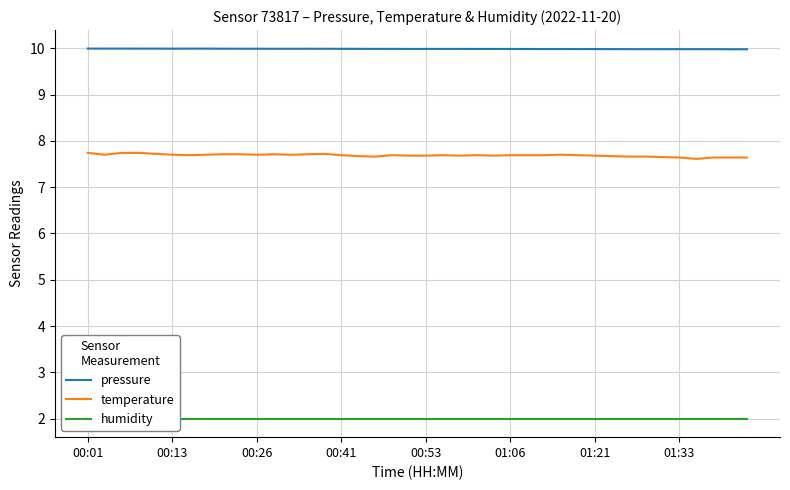

True or false: pressure and temperature intersect in this chart.

False